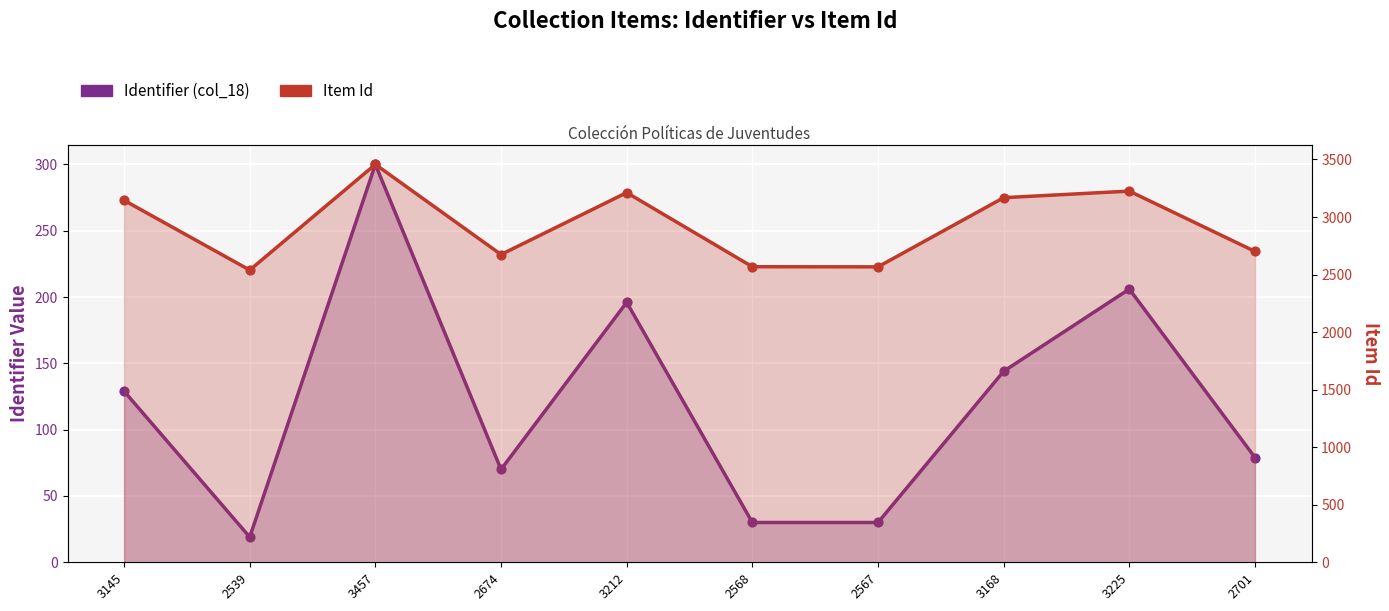

Is the value of Identifier (col_18) at 3212 greater than the value of Item Id at 2701?

No